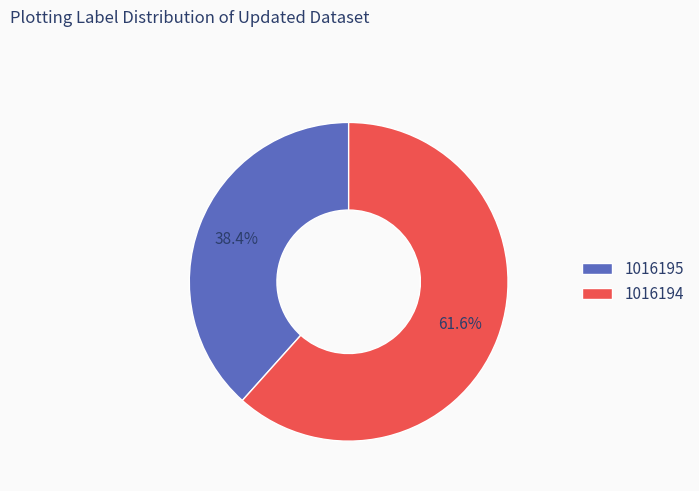

Rank the categories by value from lowest to highest.

1016195, 1016194